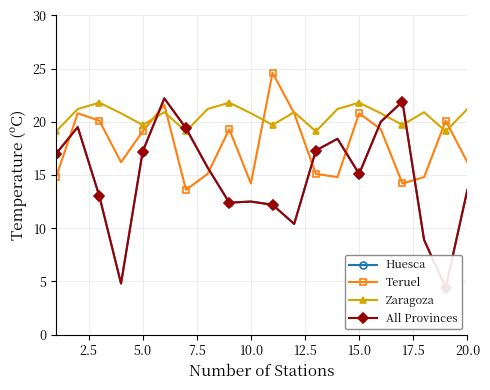

True or false: Zaragoza has more than 1 interior local peaks.

True